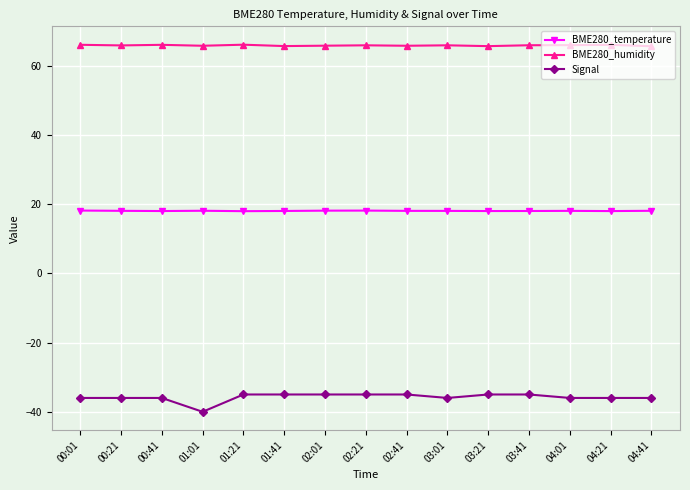

True or false: BME280_humidity has more than 2 points higher than both neighbors.

True